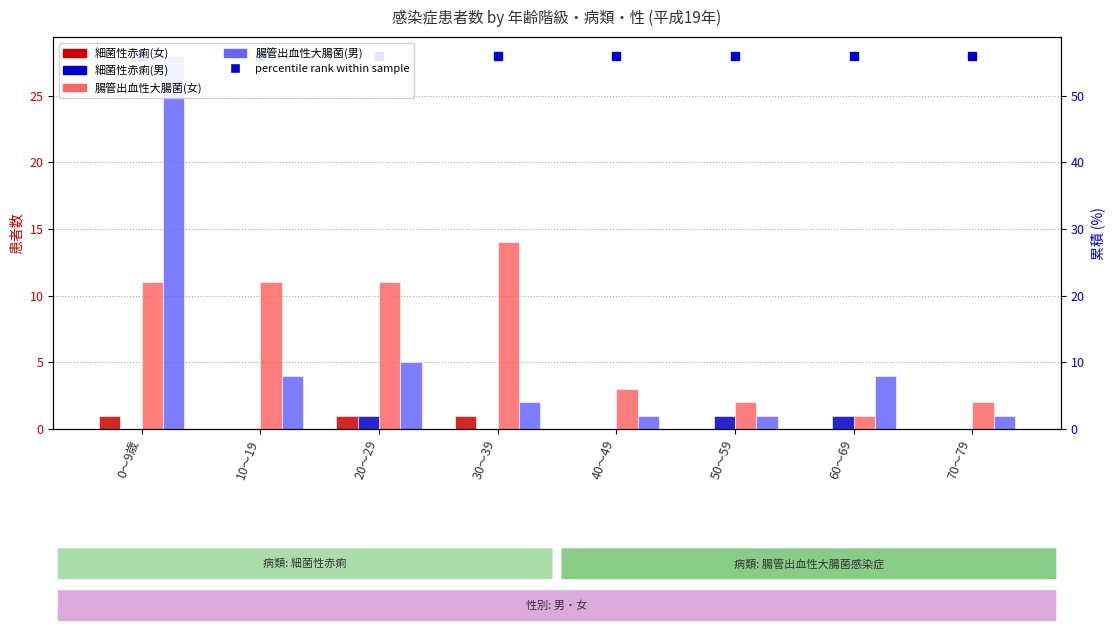

Which series has the largest total across all categories?

percentile rank within sample